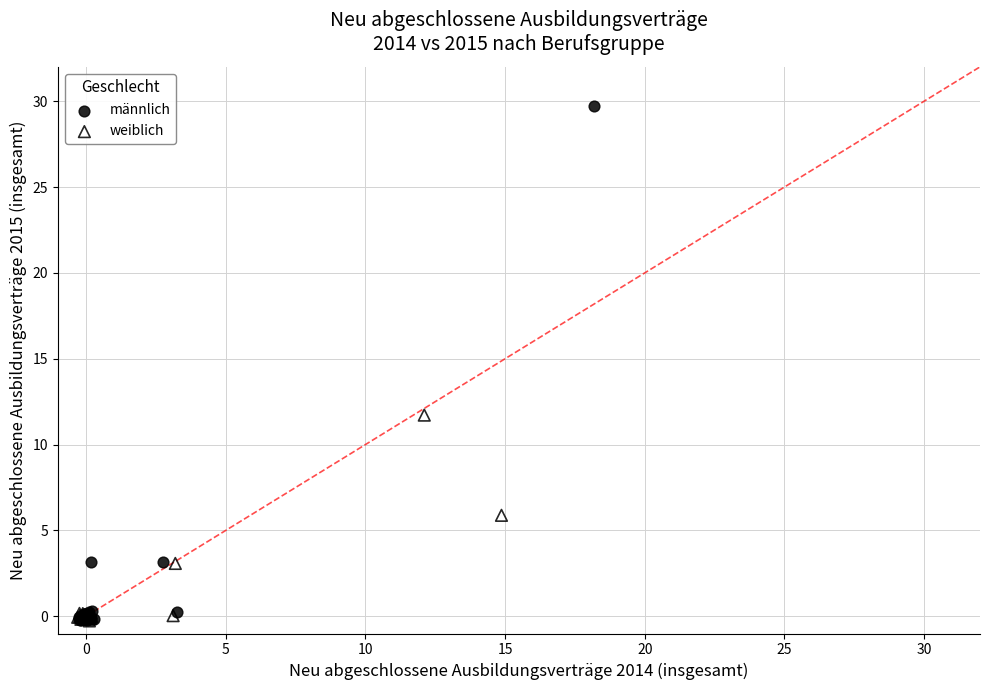

Which series has the widest spread of Y values?

männlich